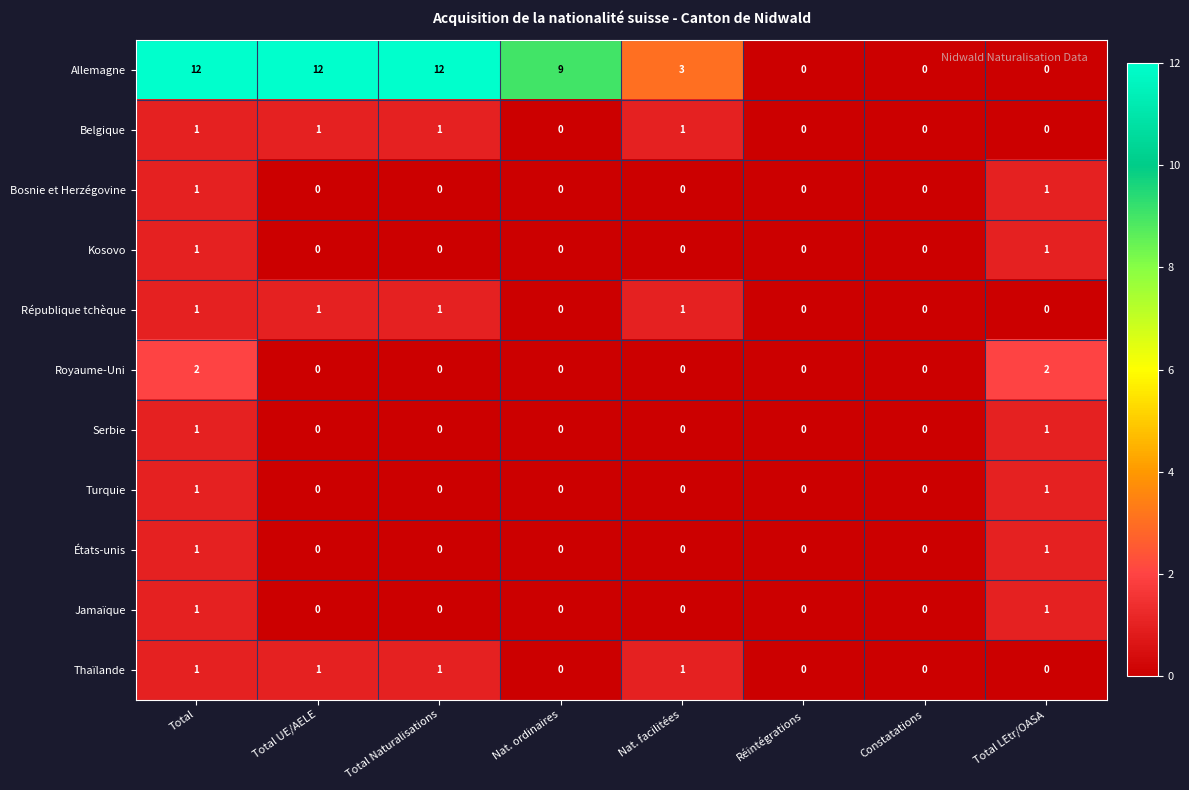

What is the sum of all Allemagne values?

48